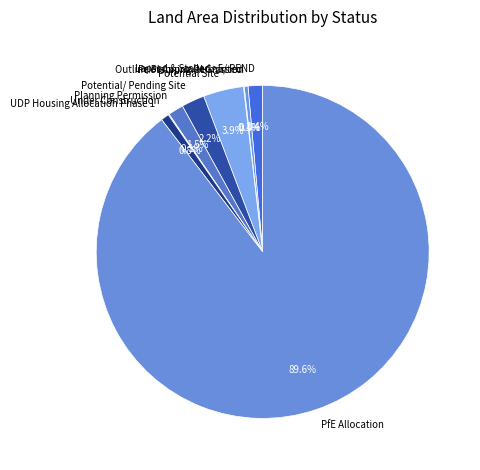

To the nearest percent, what is the difference between the largest and smallest slice percentages?

90%